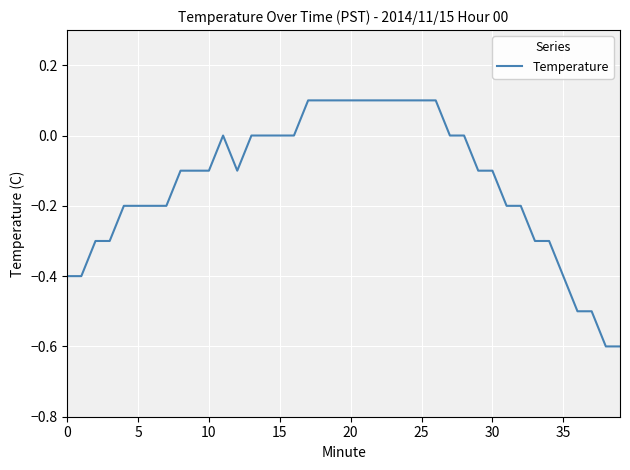

Does the chart display data point markers on the line(s)?

No